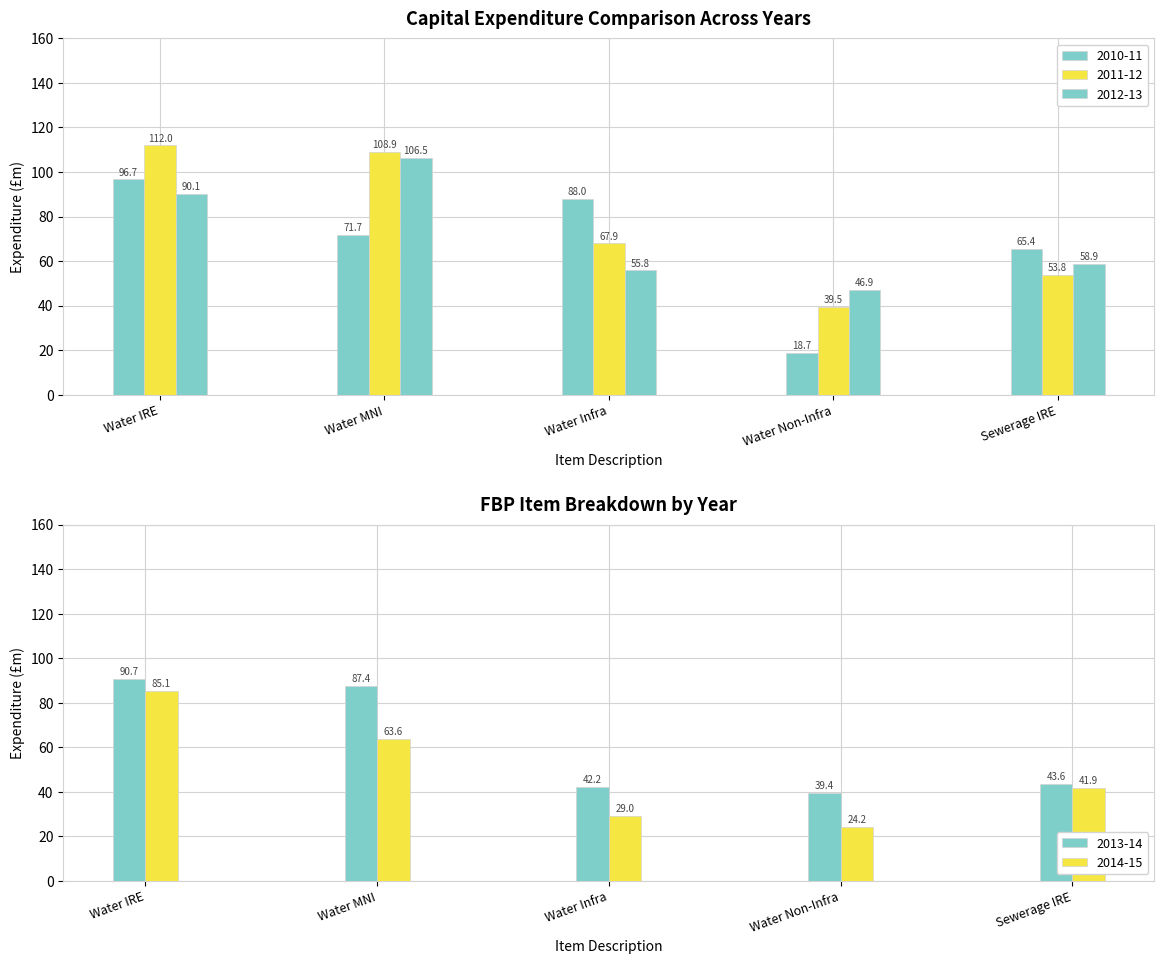

Reading left to right, what are all the values shown in this chart?

2010-11: Water IRE=96.7	Water MNI=71.7	Water Infra=88.0	Water Non-Infra=18.7	Sewerage IRE=65.4
2011-12: Water IRE=112.0	Water MNI=108.9	Water Infra=67.9	Water Non-Infra=39.5	Sewerage IRE=53.8
2012-13: Water IRE=90.1	Water MNI=106.5	Water Infra=55.8	Water Non-Infra=46.9	Sewerage IRE=58.9
2013-14: Water IRE=90.7	Water MNI=87.4	Water Infra=42.2	Water Non-Infra=39.4	Sewerage IRE=43.6
2014-15: Water IRE=85.1	Water MNI=63.6	Water Infra=29.0	Water Non-Infra=24.2	Sewerage IRE=41.9